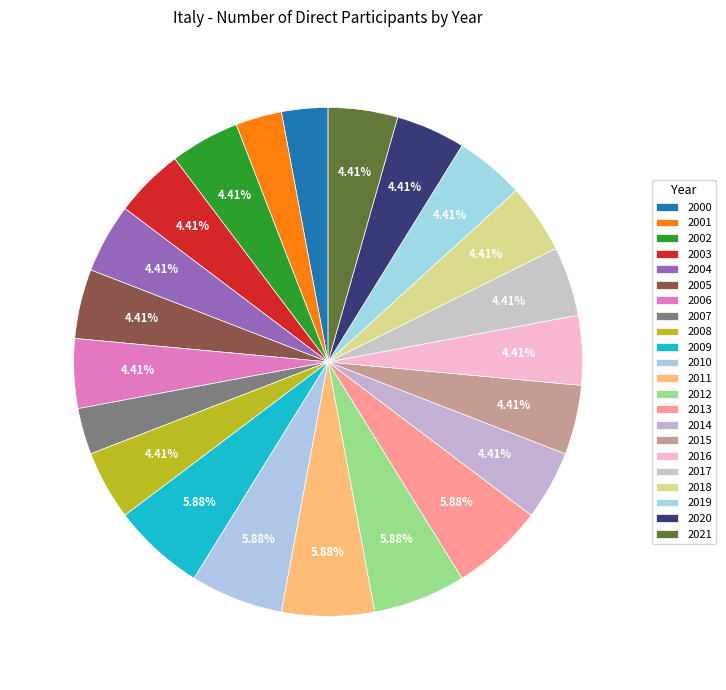

How many slices are in this pie chart?

22